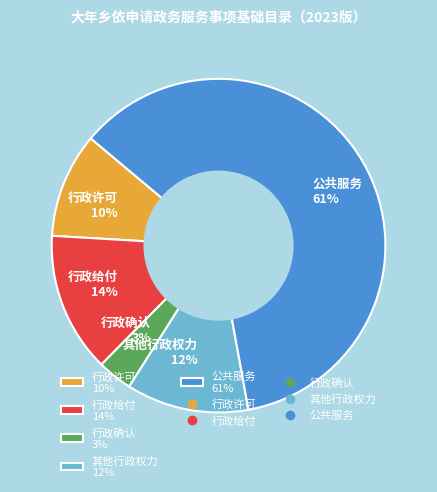

How many segments does this pie chart have?

5